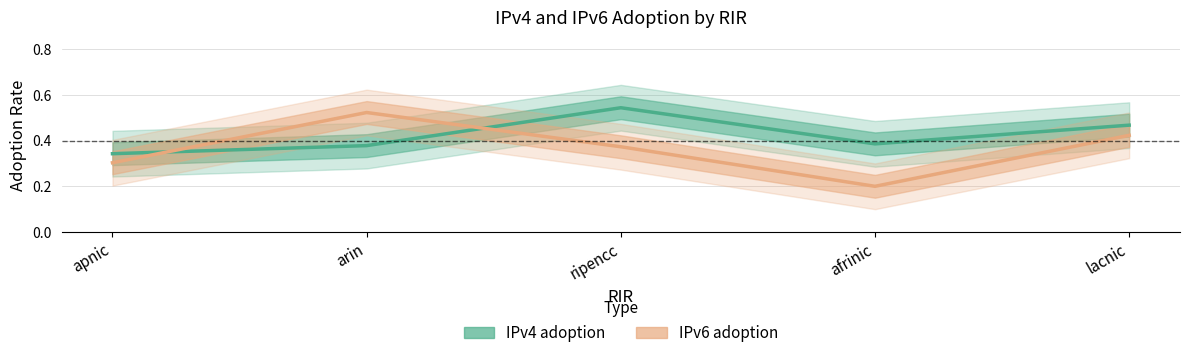

Between lacnic and arin, which is larger?

lacnic